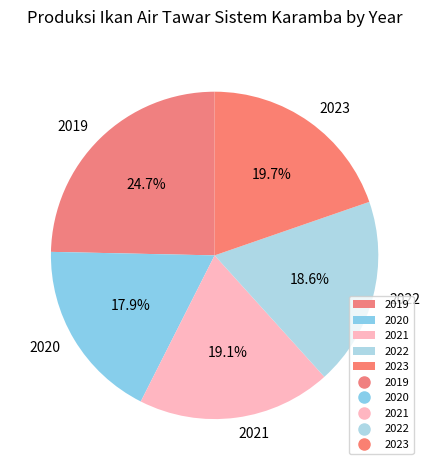

Which slice is the largest?

2019